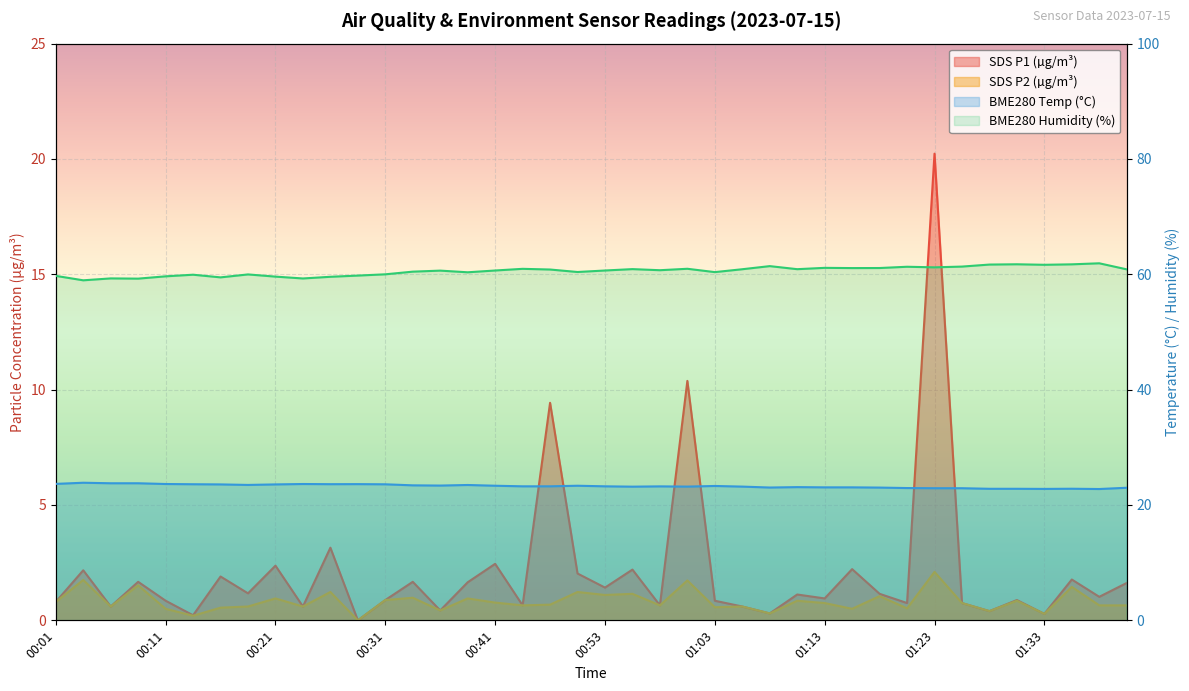

What is the label of the 12th point from the right?

01:13